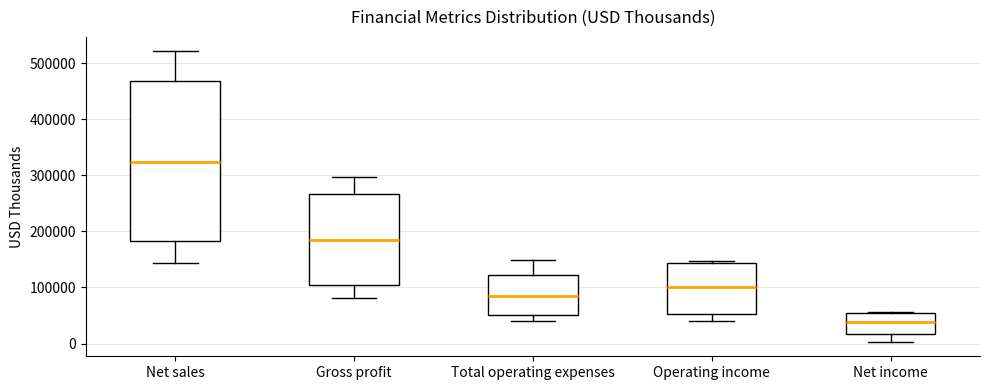

Which box has the lowest median line?

Net income